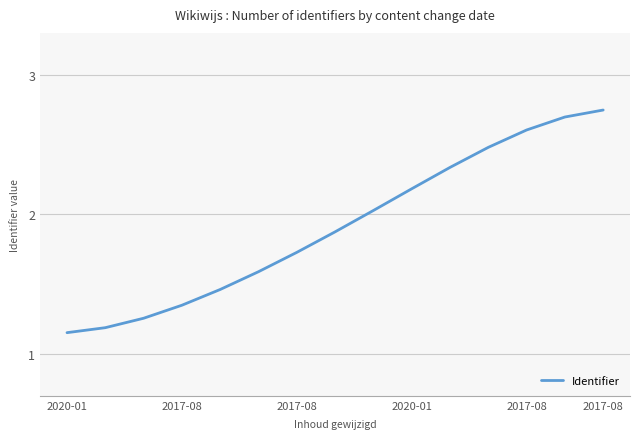

How many lines are shown in the chart?

1